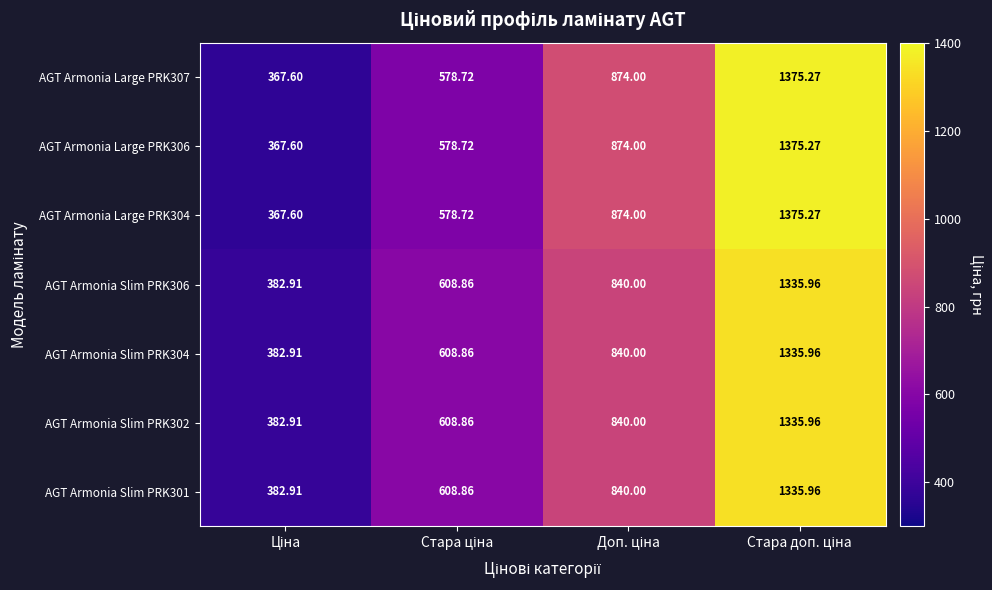

How many data points in AGT Armonia Large PRK304 are less than 874?

2